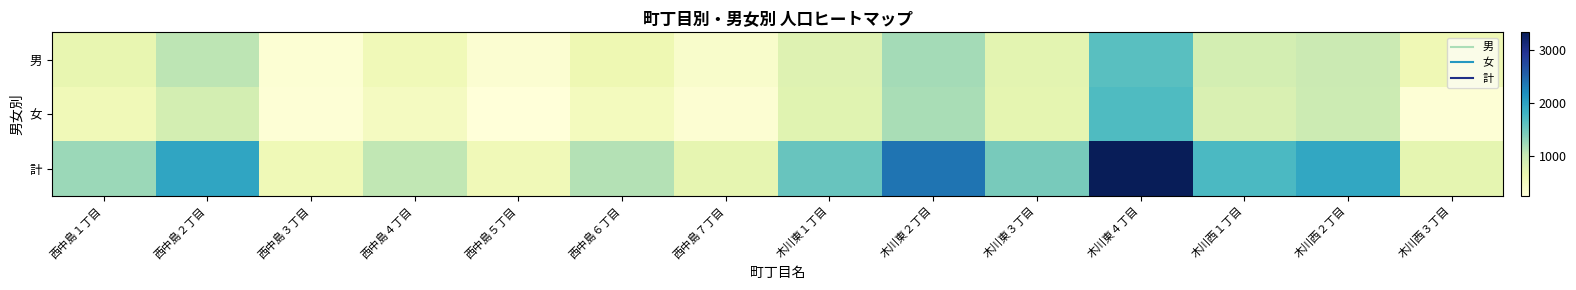

What is the difference between the highest and lowest values at 西中島１丁目?

687